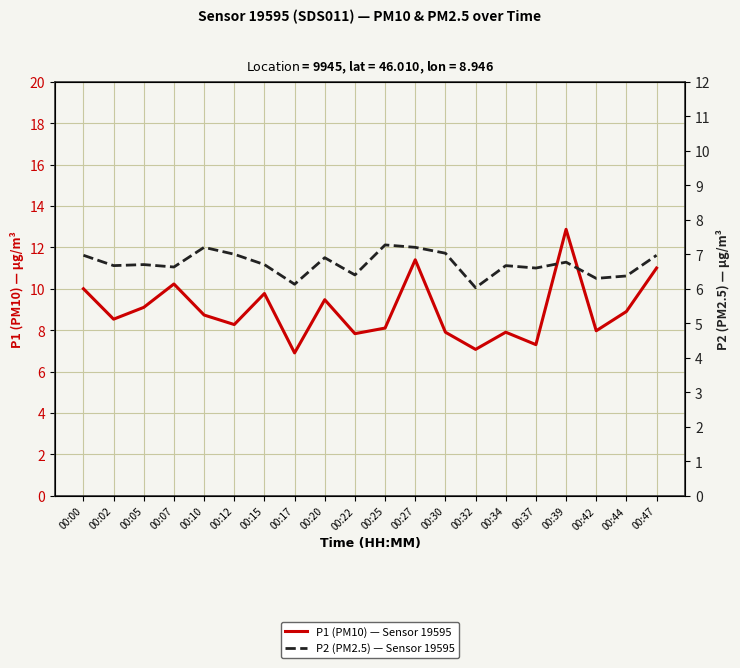

At which label does P2 (PM2.5) — Sensor 19595 reach its peak?

00:25